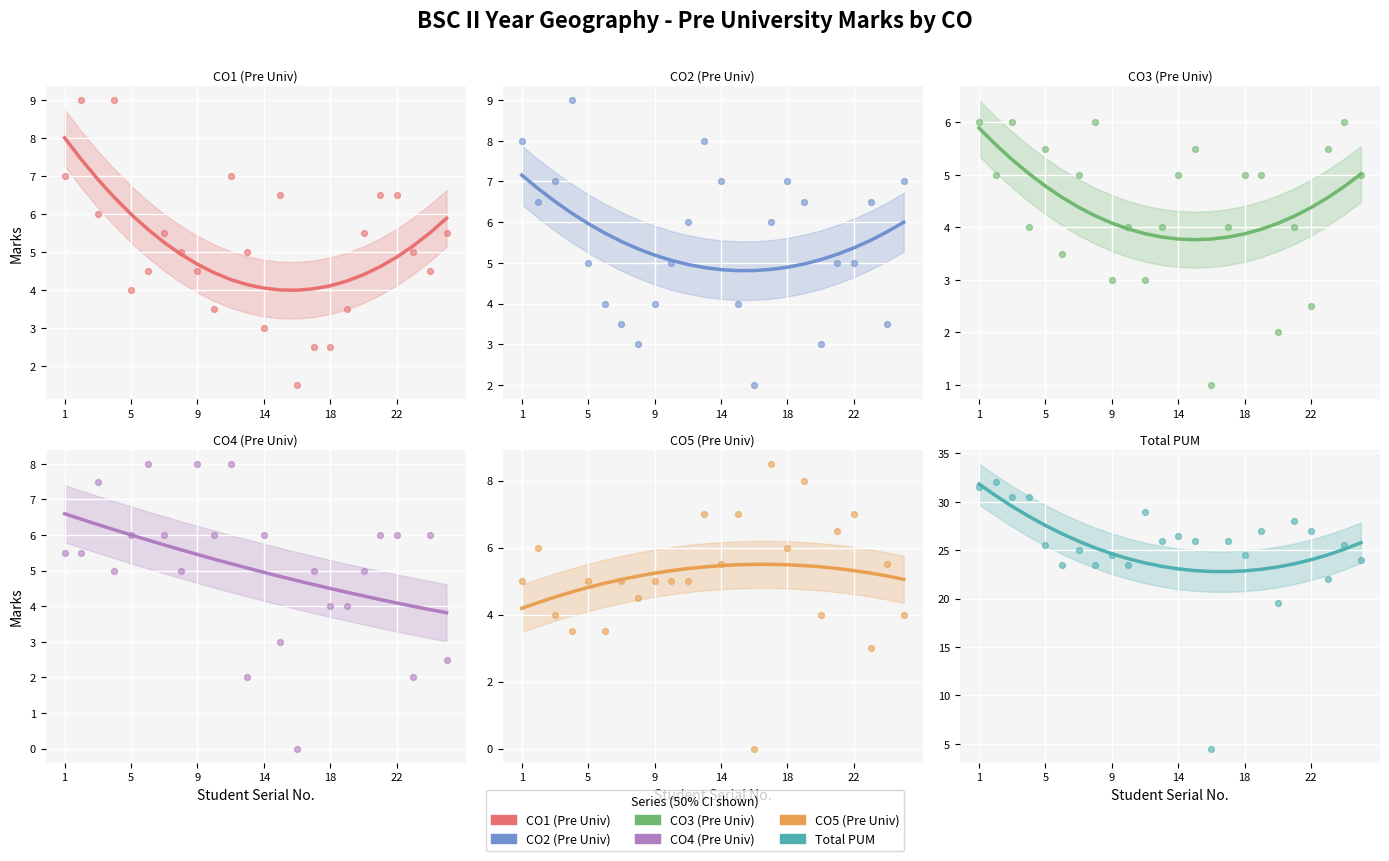

Is the value of CO3 (Pre Univ) at 5 greater than the value of CO2 (Pre Univ) at 9?

No